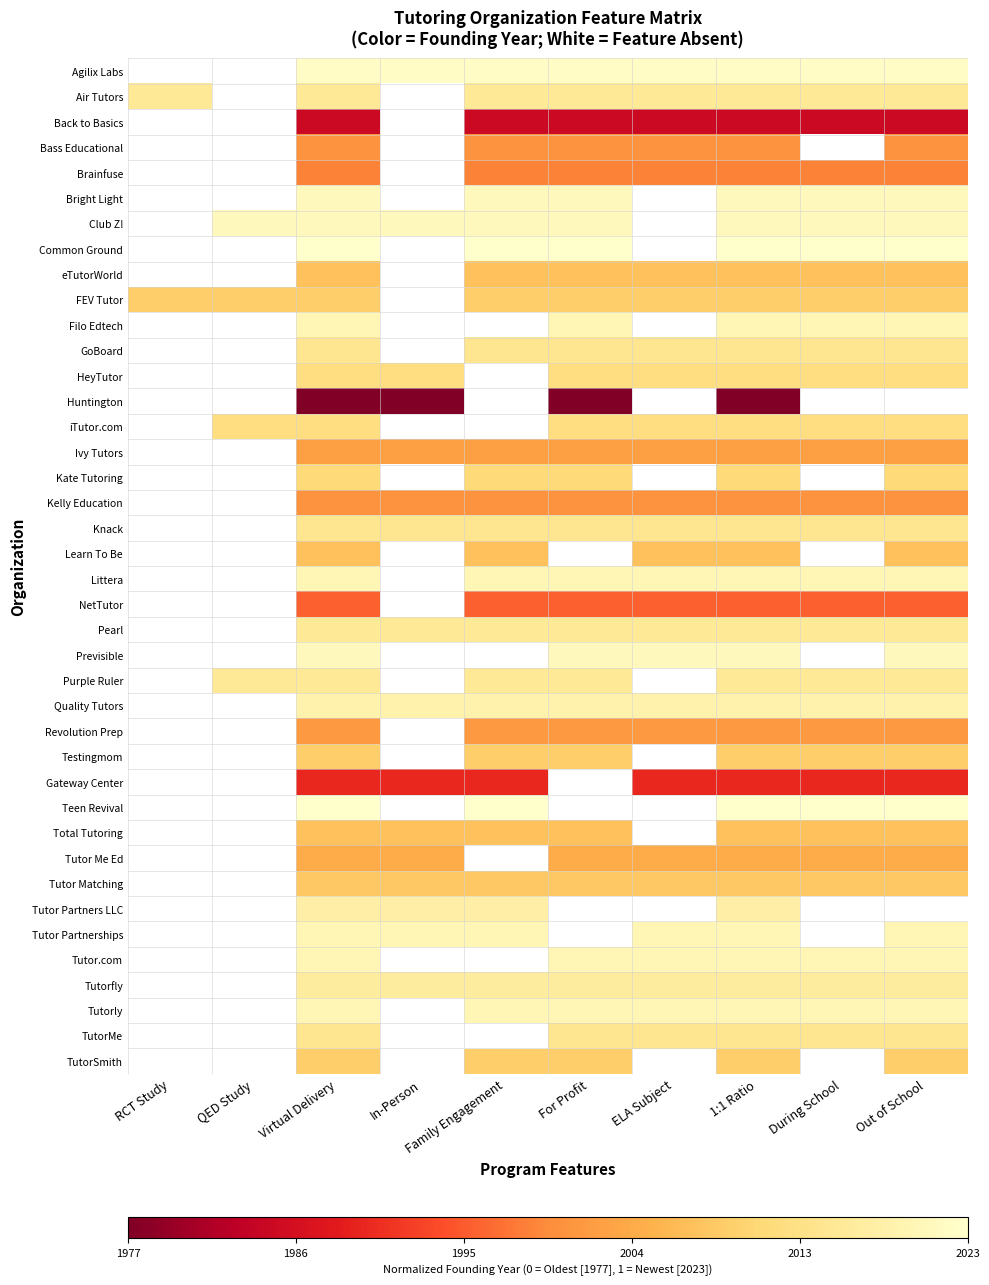

Which has a higher value, Out of School or ELA Subject?

Out of School